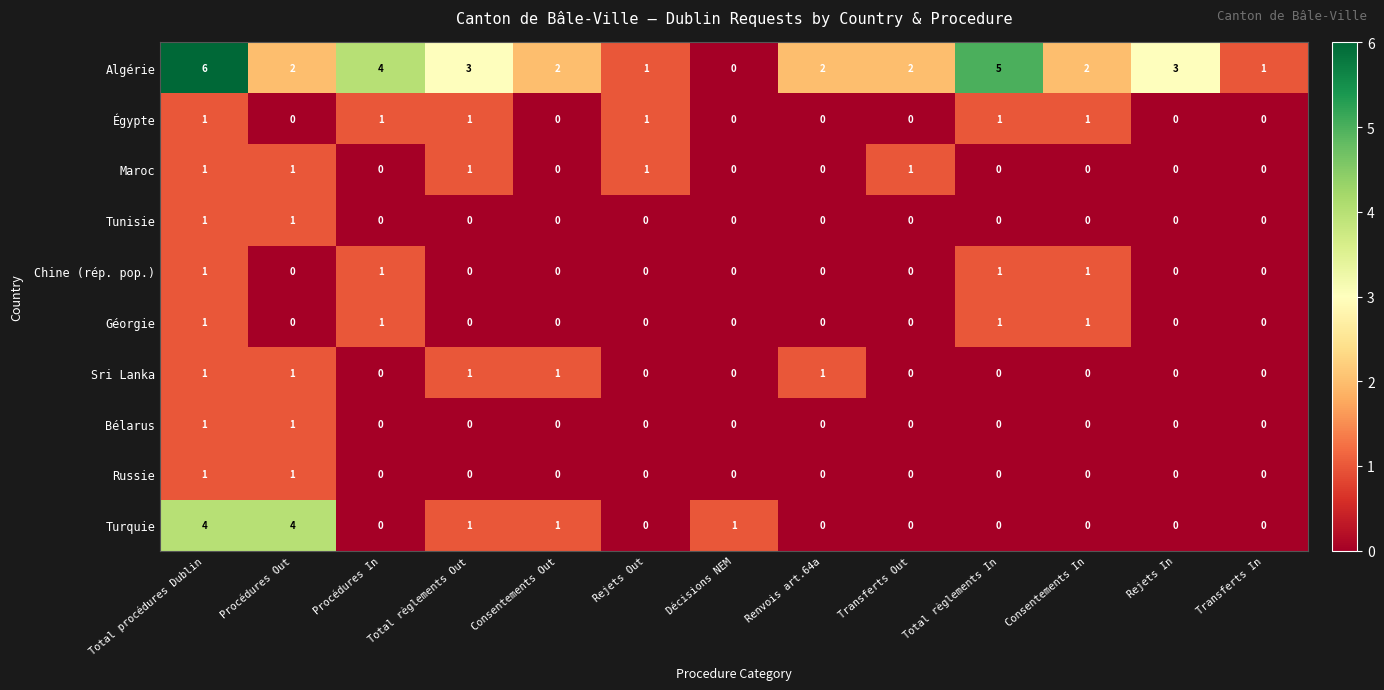

At which category does the chart reach its peak across all series?

Total procédures Dublin